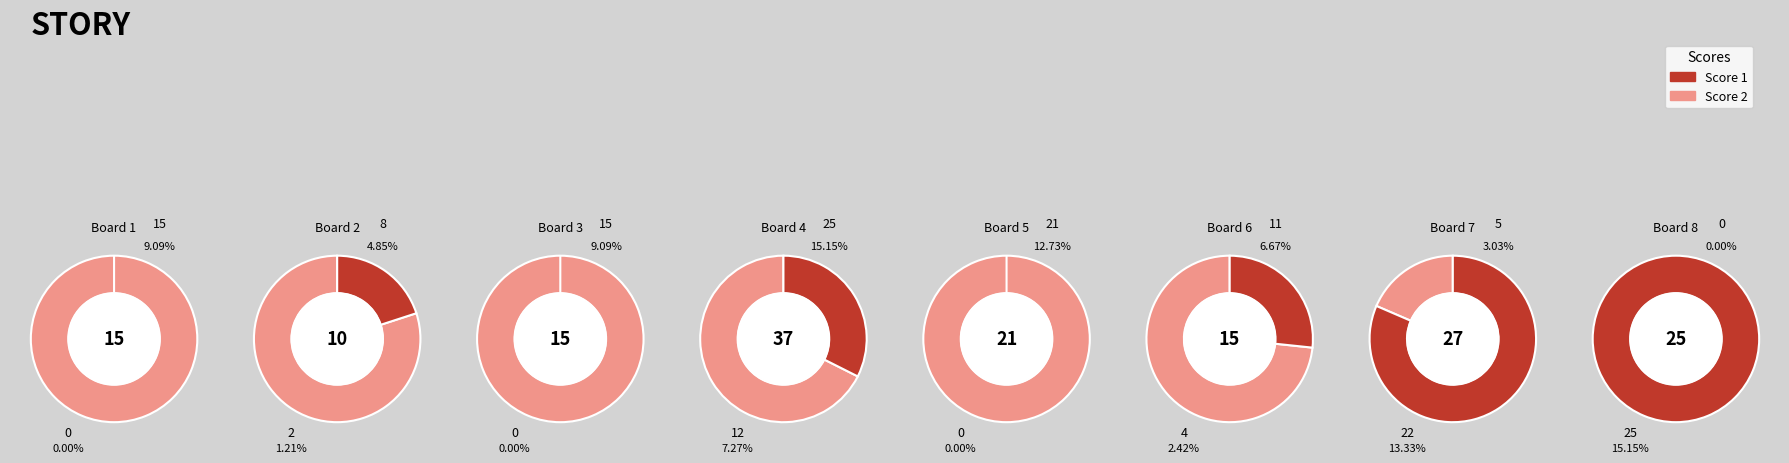

What is the difference between the highest and lowest values at 2?

6